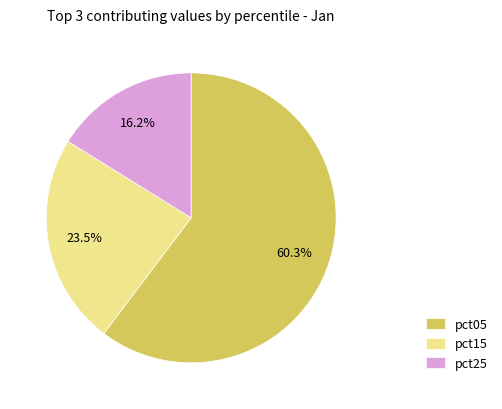

How many slices are in this pie chart?

3